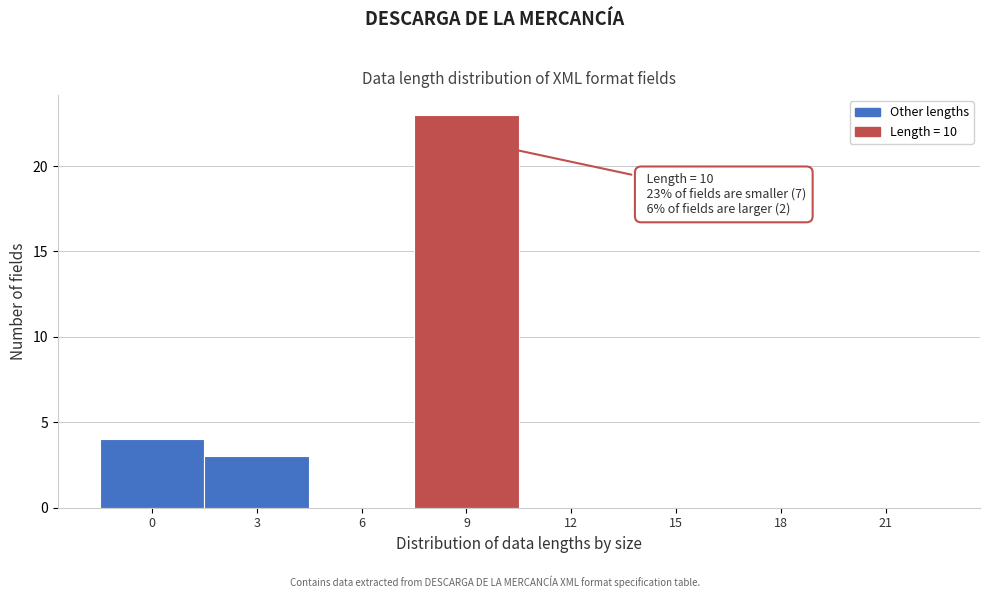

Reading left to right, extract all data points from this chart.

0=4	3=3	6=0	9=23	12=0	15=0	18=0	21=0